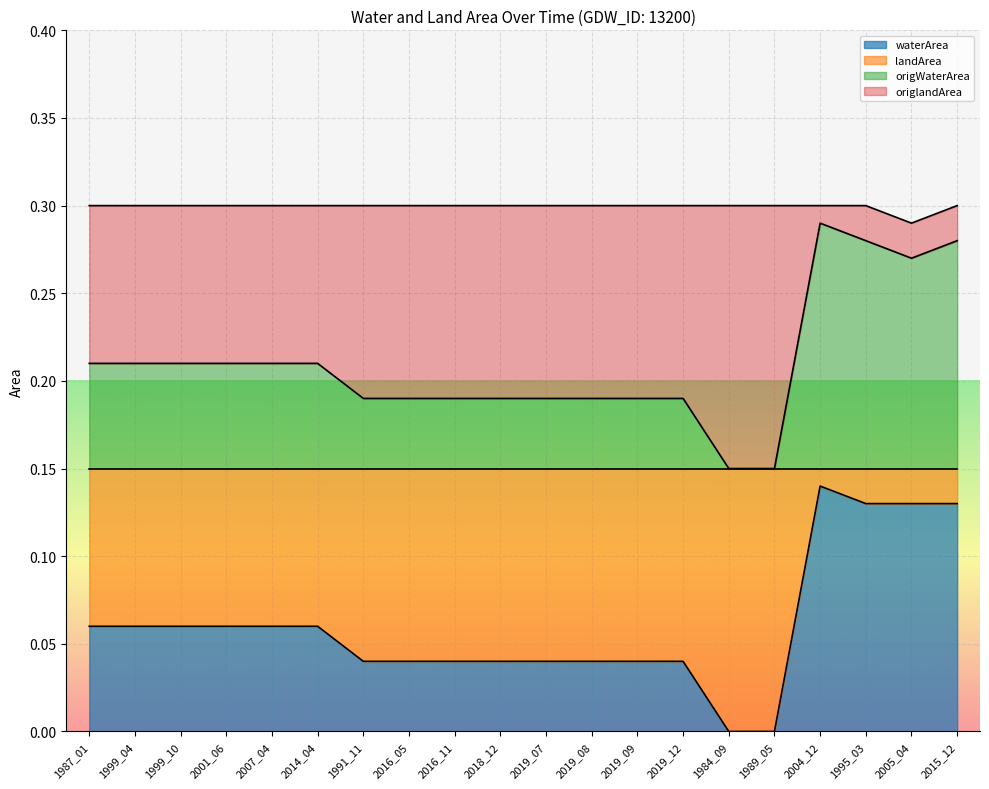

Which has a higher value, 2015_12 or 2016_05?

2015_12